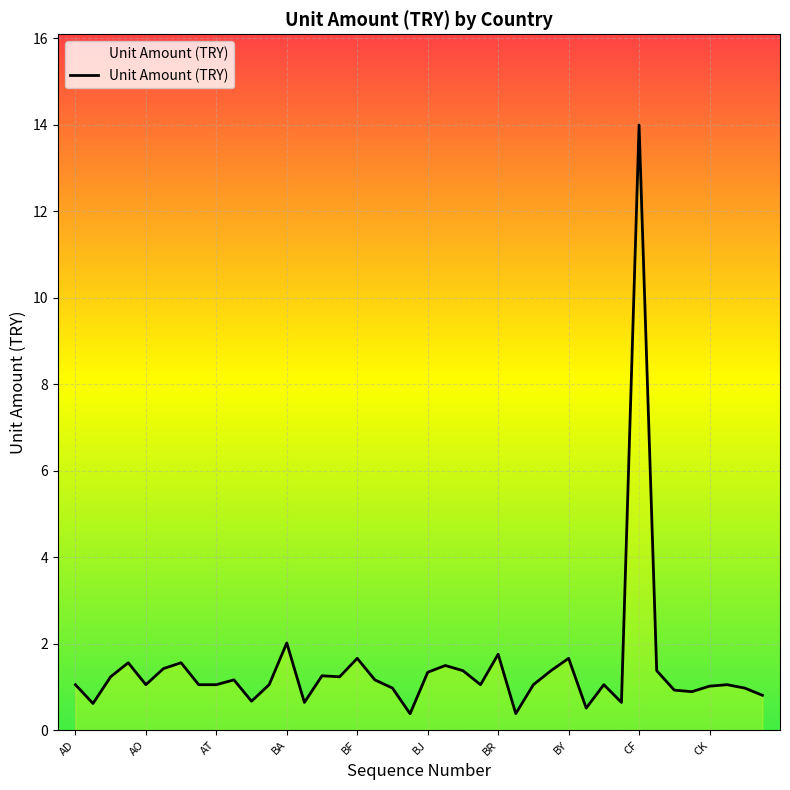

What is the difference between the maximum and minimum values?

13.6